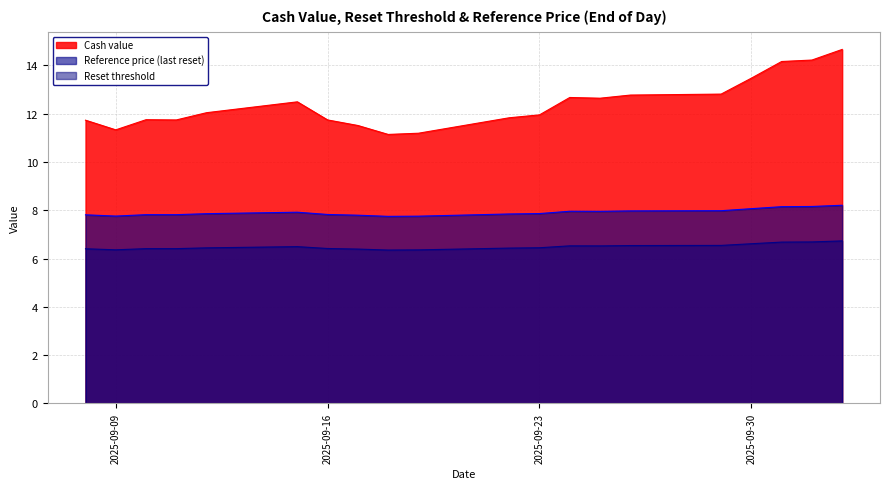

At which label is Cash value closest to 12?

2025-09-12